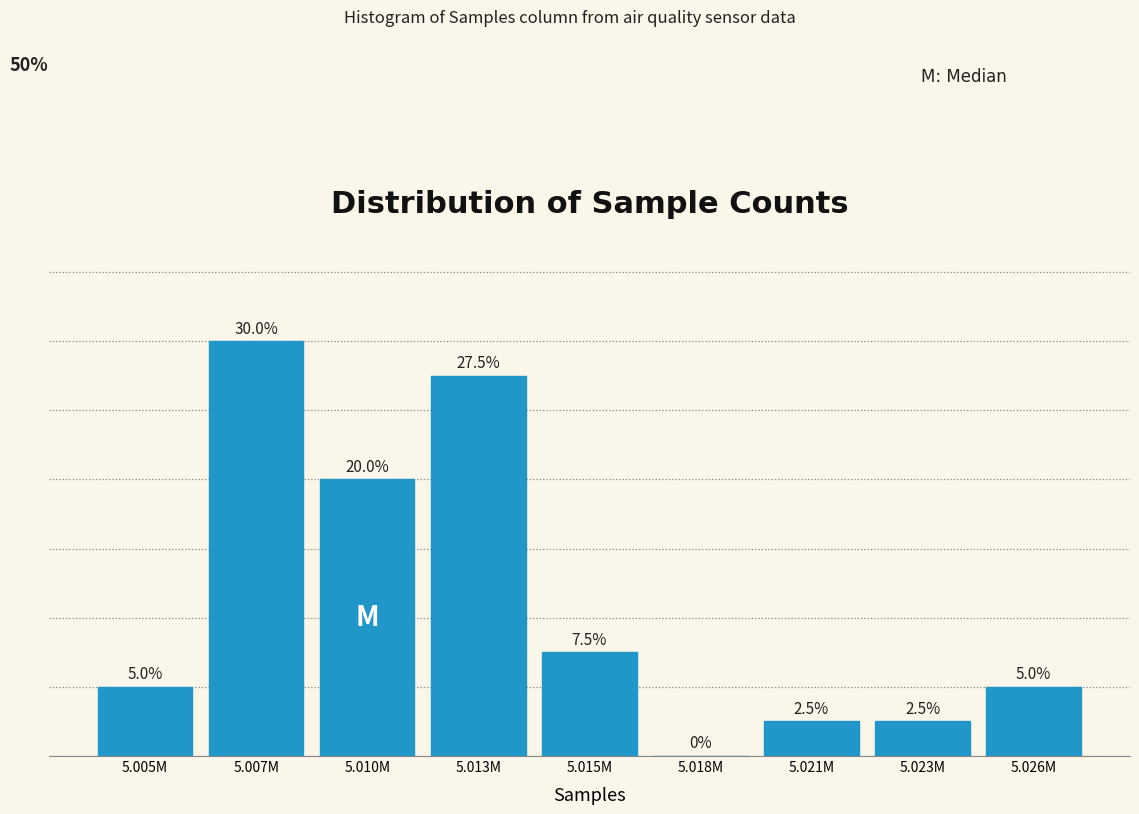

Are the bars horizontal?

No